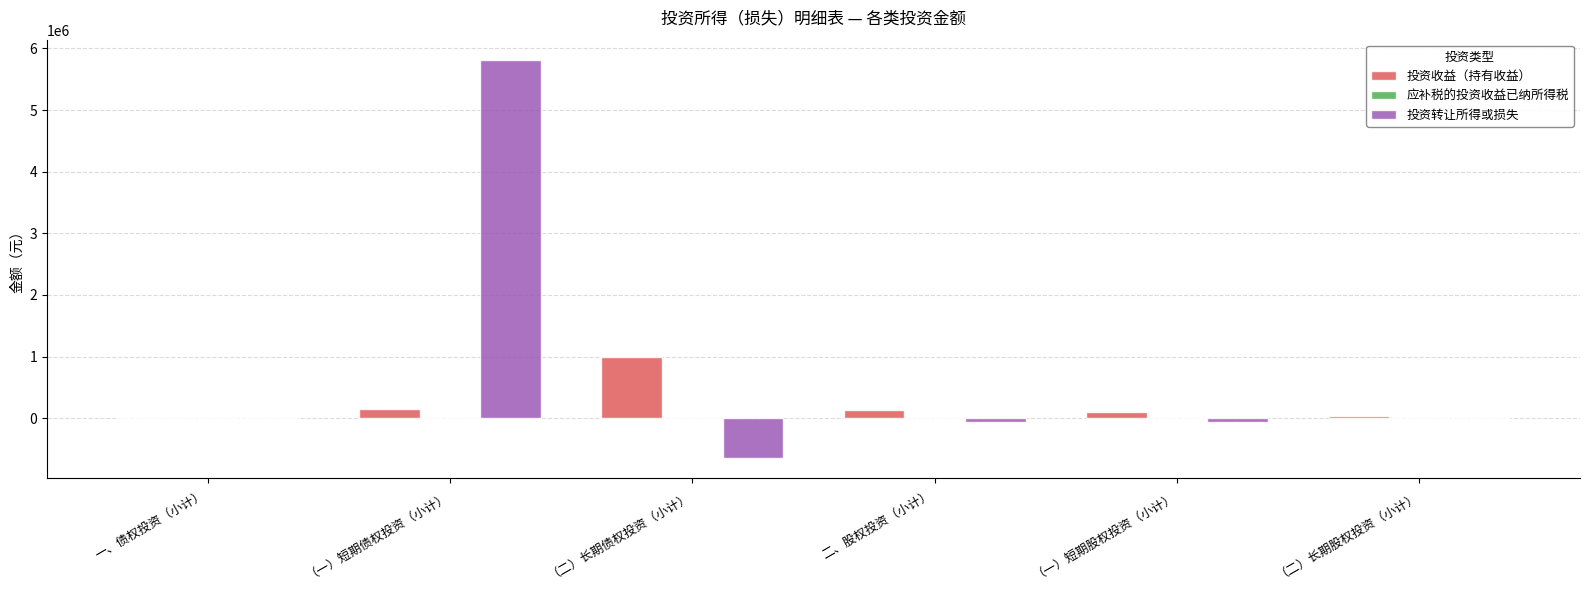

Is it true that 投资转让所得或损失 equals 0.0 at 一、债权投资（小计）?

True